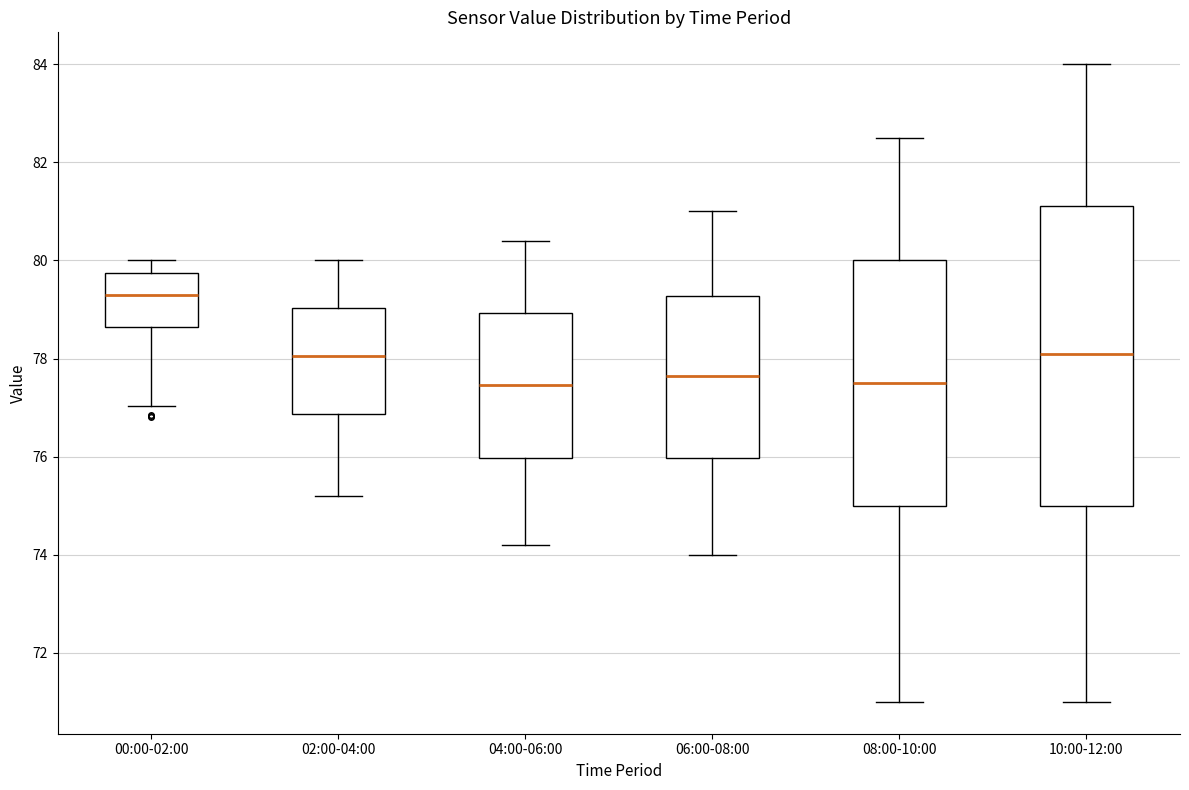

Where is the upper edge of the box for 02:00-04:00 on the y-axis? The values are not printed on the chart, so give them approximately, as read against the axis.

79.0